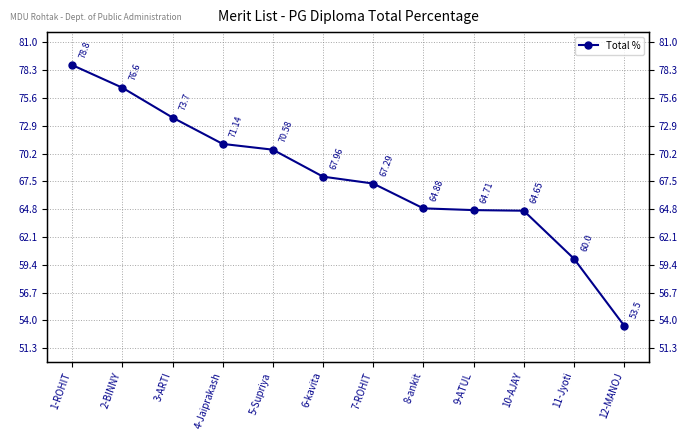

How many series are shown in this chart?

1